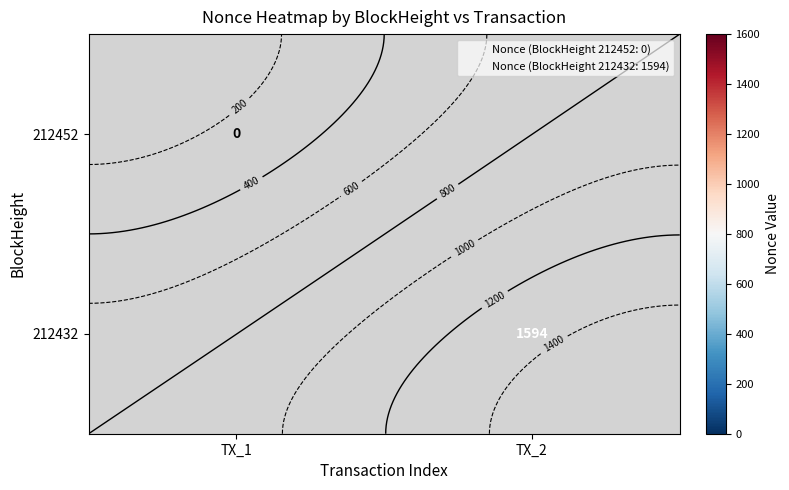

Read the 212432 value at TX_2.

1594.0